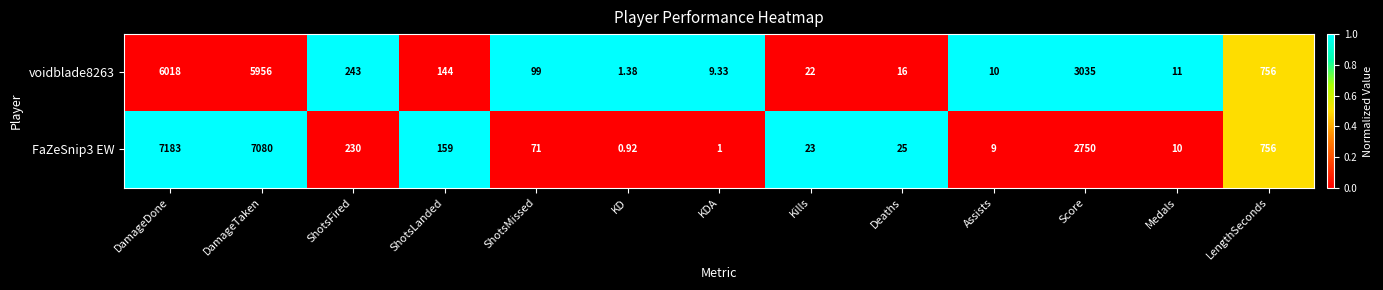

At which category is the sum across all series the highest?

DamageDone